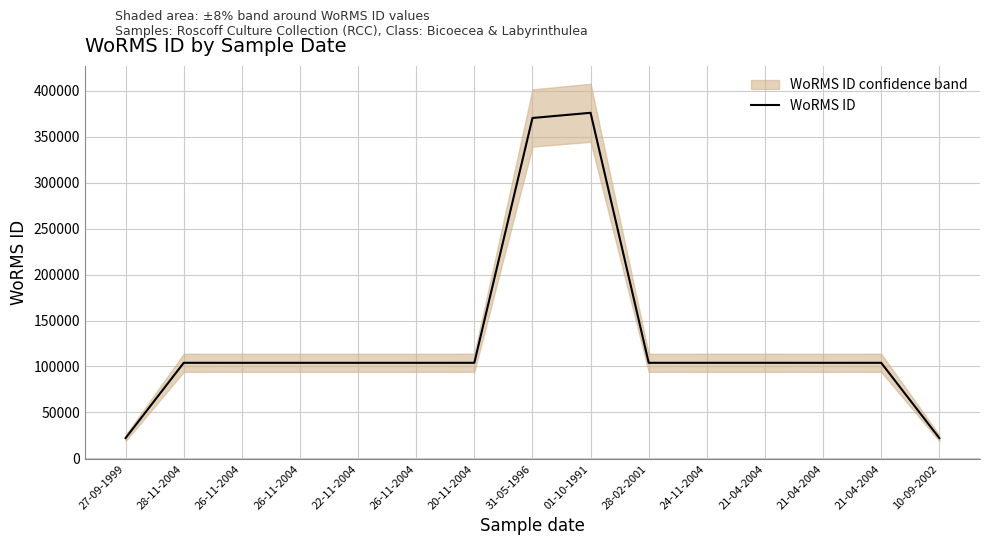

At which category does the data reach its first local peak?

28-11-2004